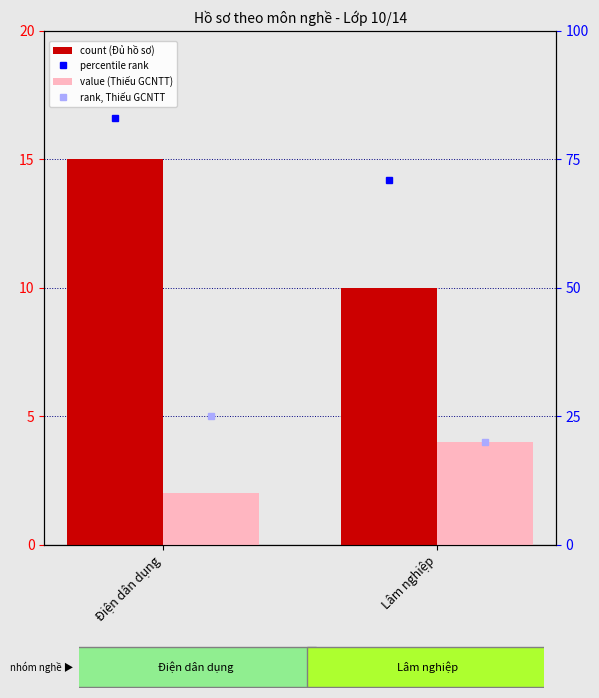

What is the sum of the percentile rank within the sample values at Điện dân dụng and Lâm nghiệp?

154